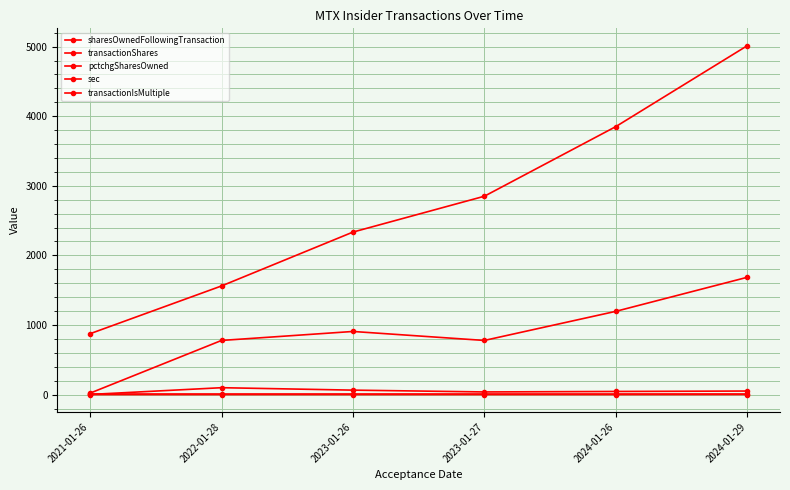

List the series in order of their peak value, highest first.

sharesOwnedFollowingTransaction, transactionShares, pctchgSharesOwned, sec, transactionIsMultiple